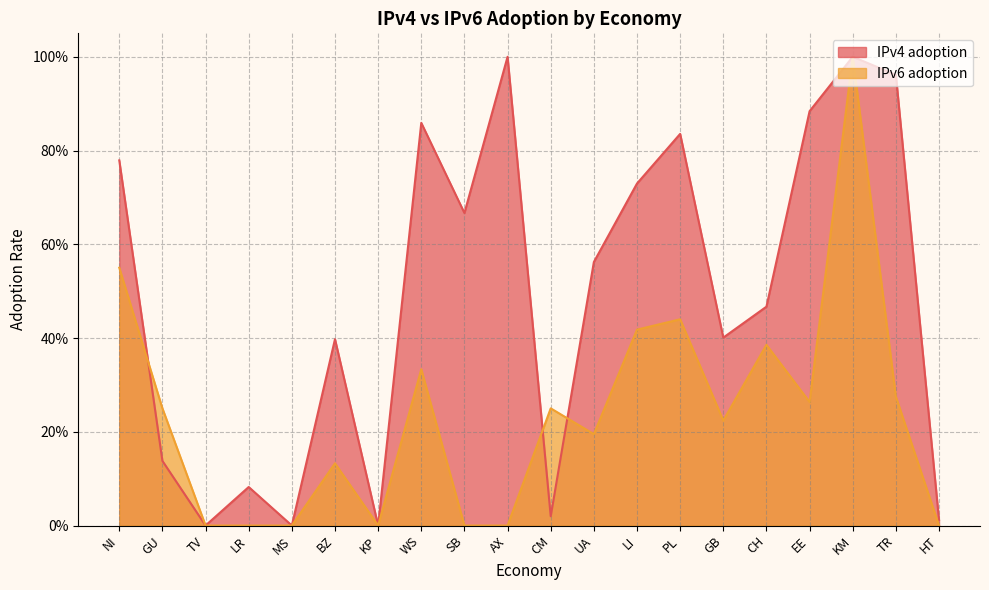

At which category does the chart reach its peak across all series?

AX